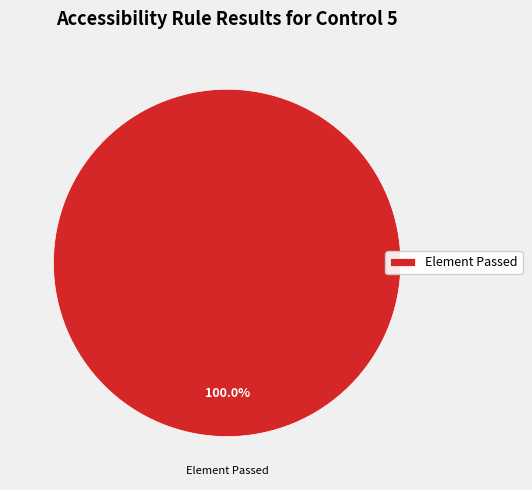

Rank the categories by value from lowest to highest.

Element Passed